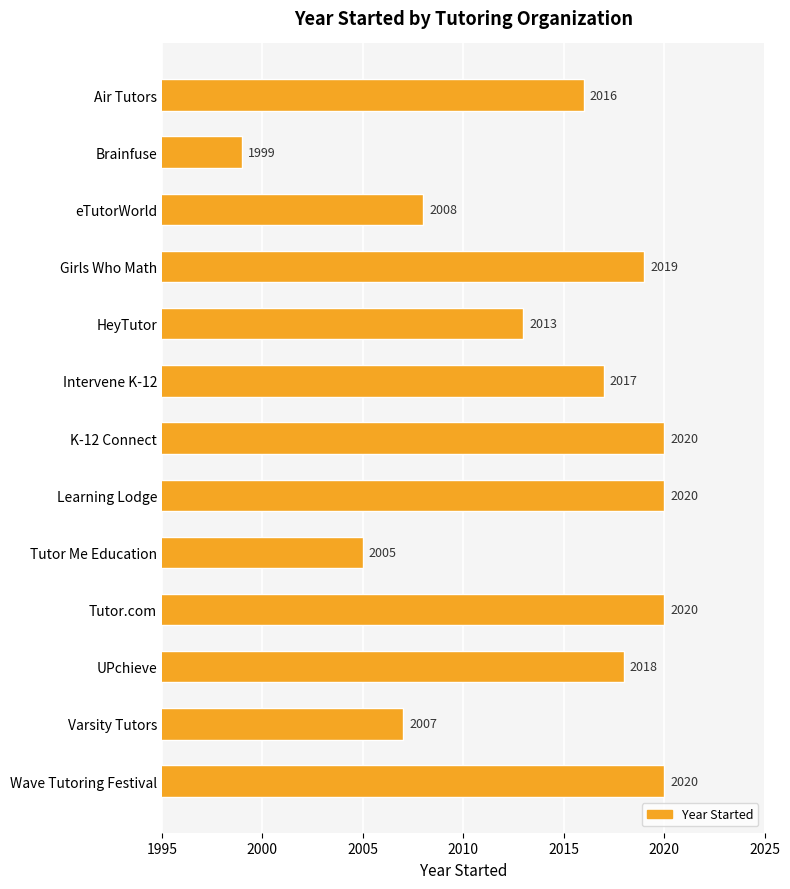

What is the difference between the second highest and second lowest values?

15